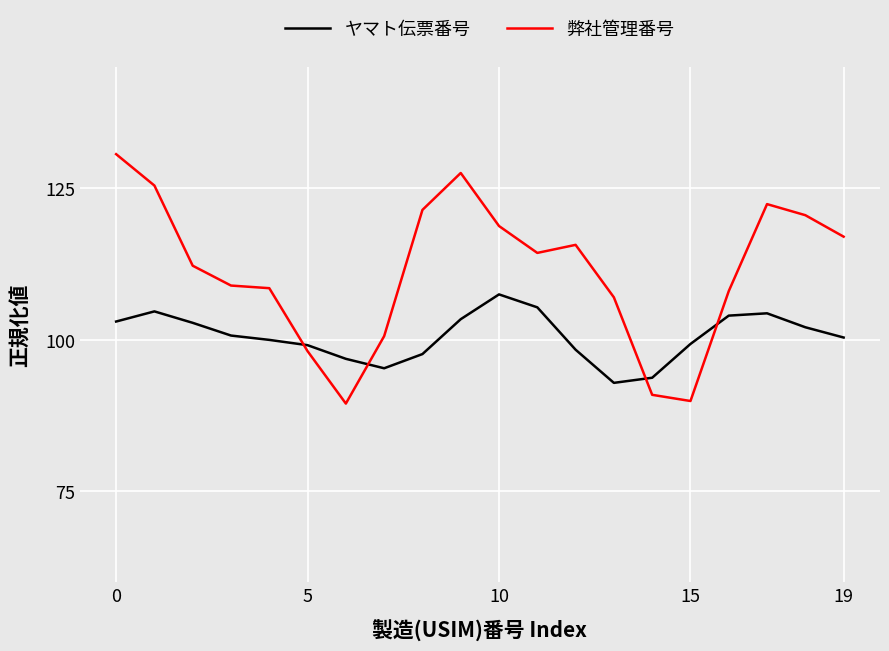

Which series has the largest range (max minus min)?

弊社管理番号